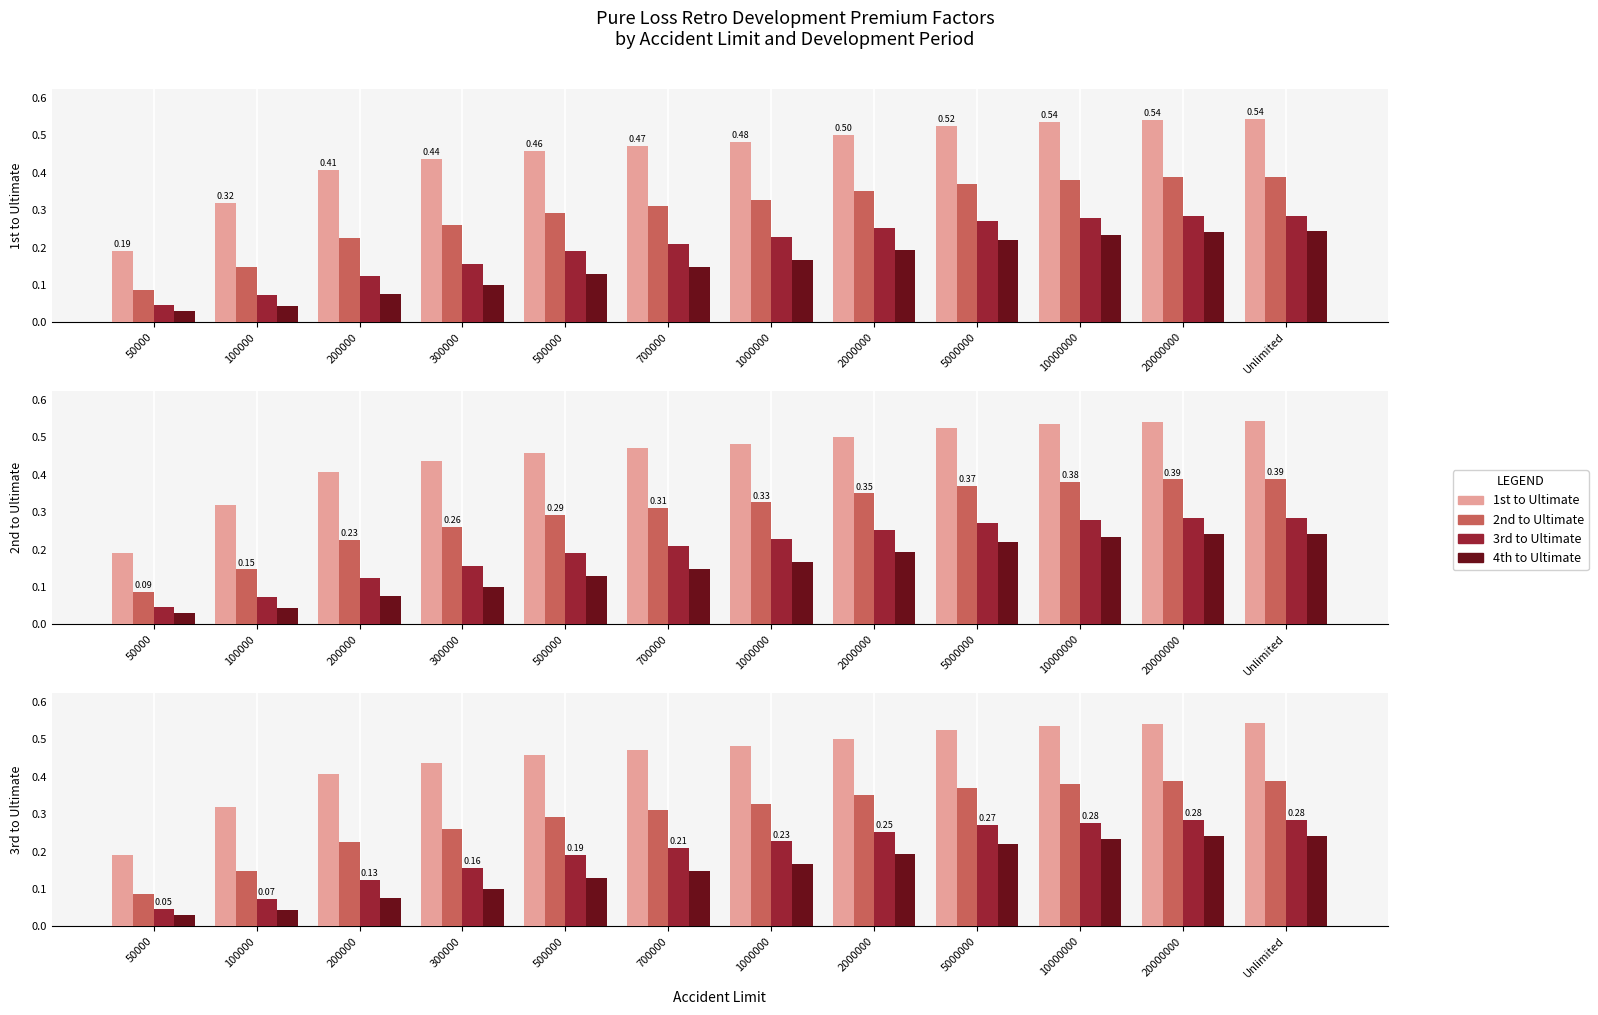

What is the value of the 1st to Ultimate bar at the 12th from the left?

0.5